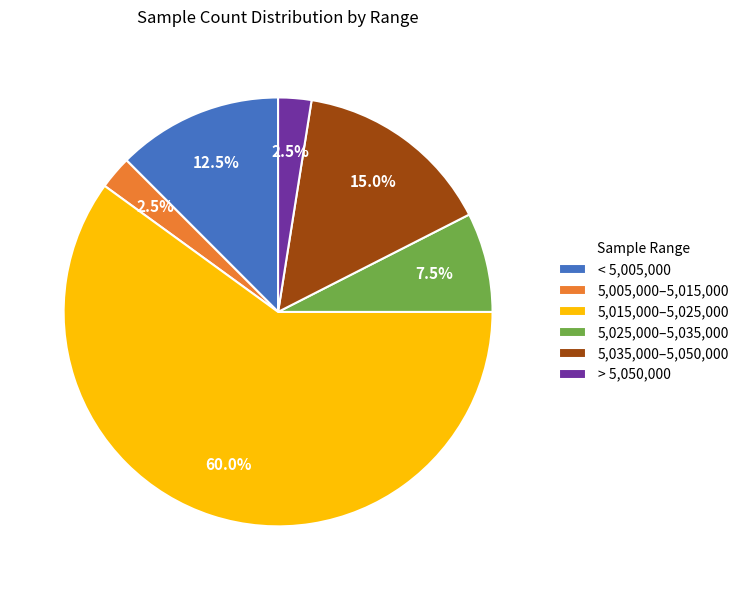

To the nearest percent, what is the average slice percentage?

17%